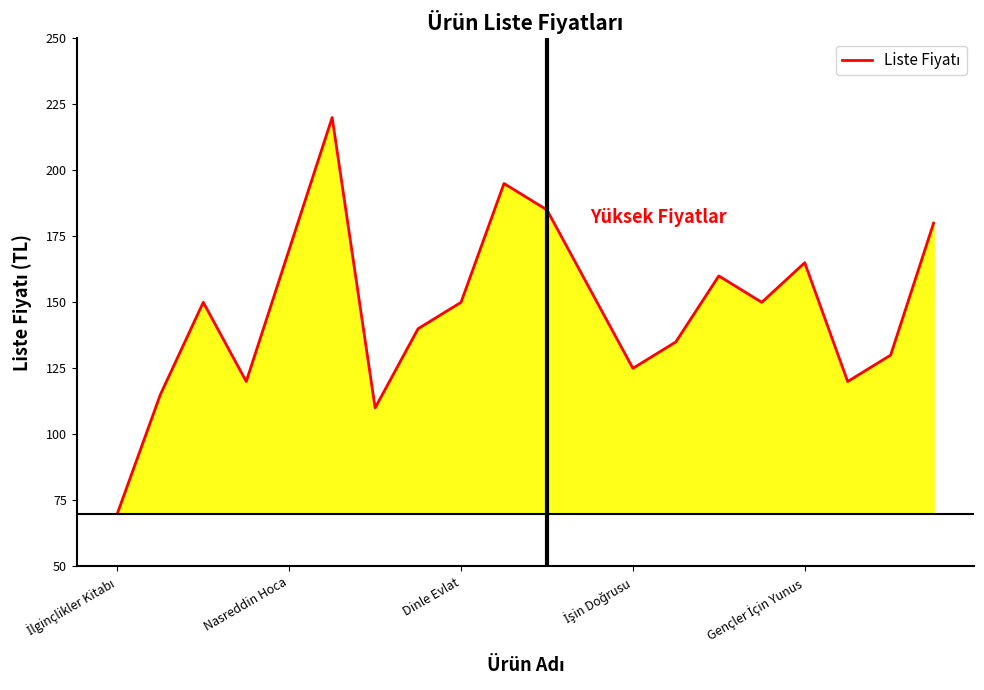

What is the smallest value displayed?

70